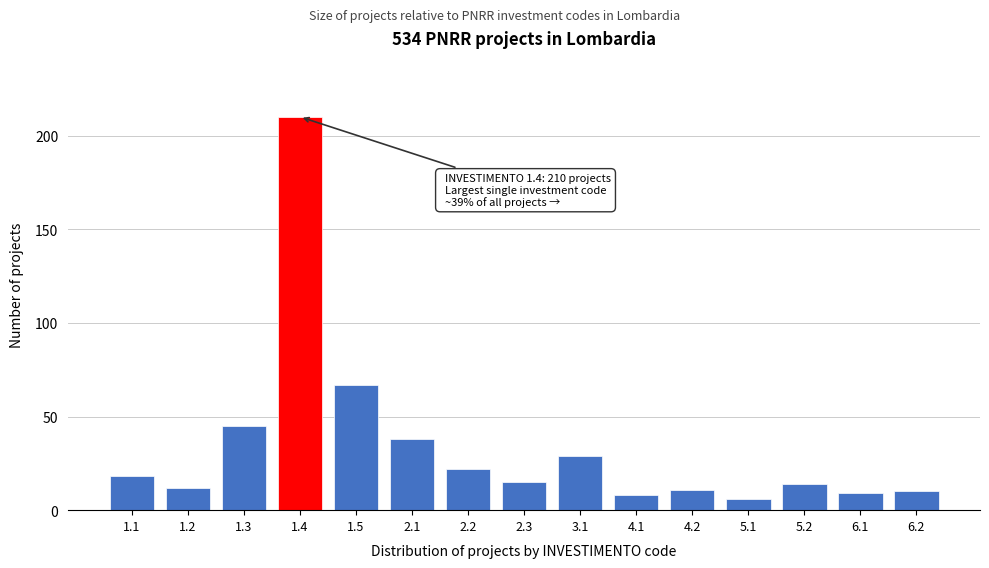

Reading right to left, list all the values displayed in this chart.

10	9	14	6	11	8	29	15	22	38	67	210	45	12	18